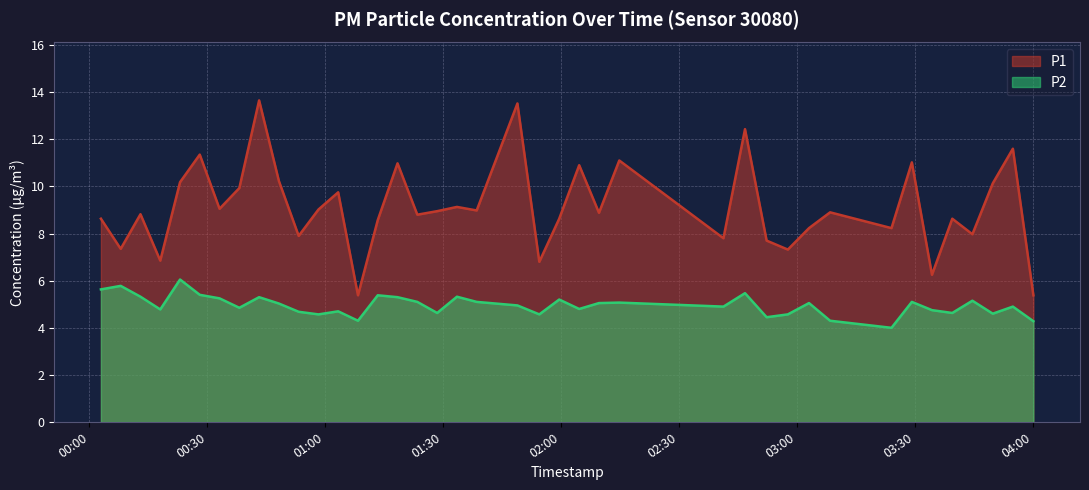

How many series are shown in this chart?

2